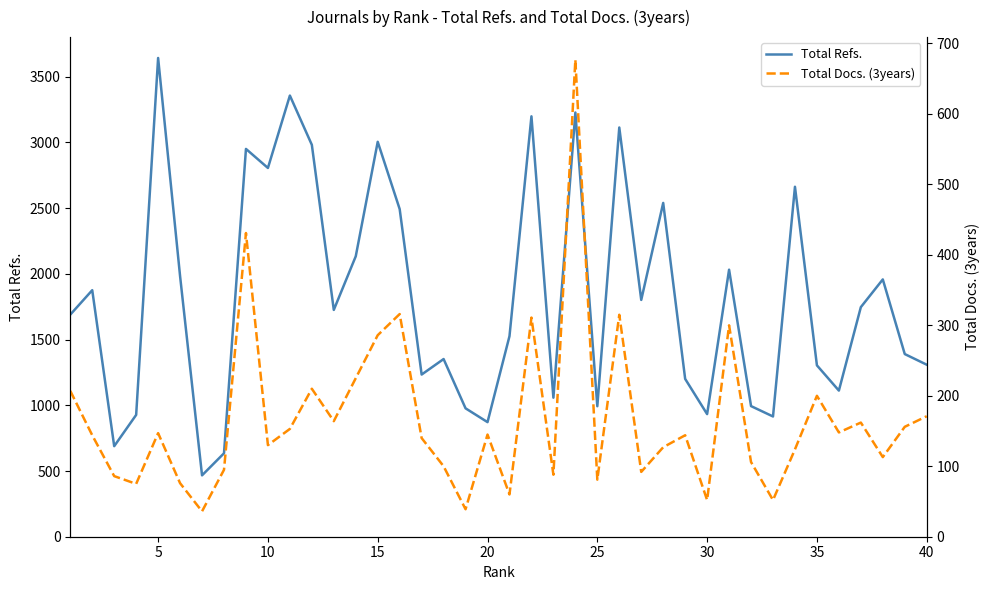

The value of Total Refs. at 25 is 681. True or false?

False